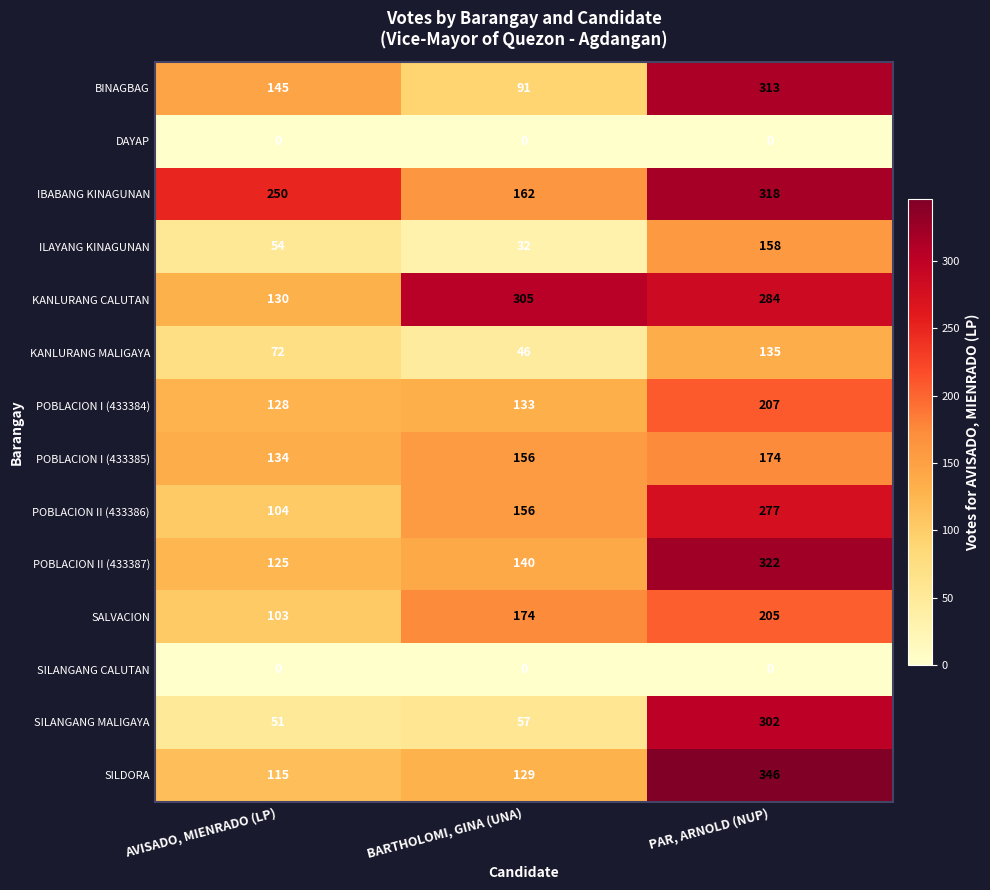

How many SALVACION values are between 103 and 205?

3